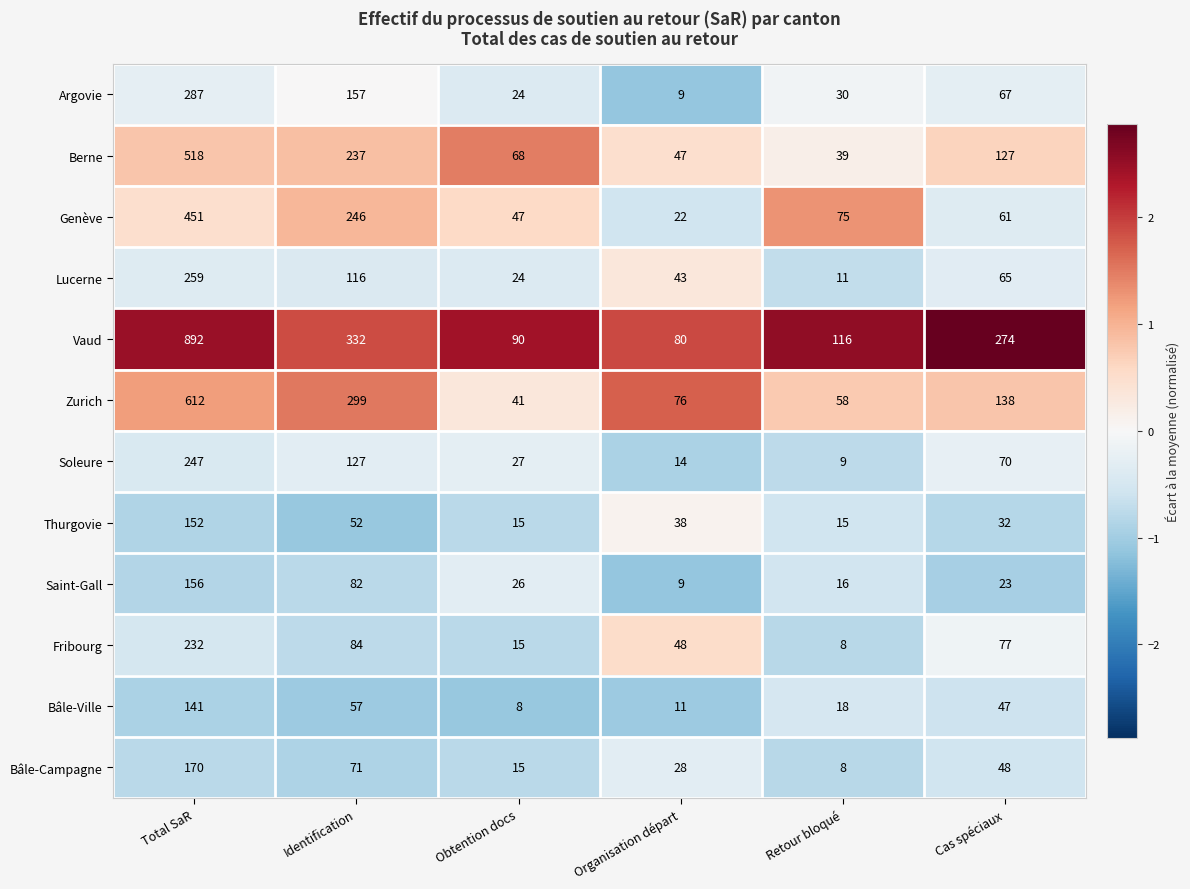

Which series has the largest range (max minus min)?

Vaud